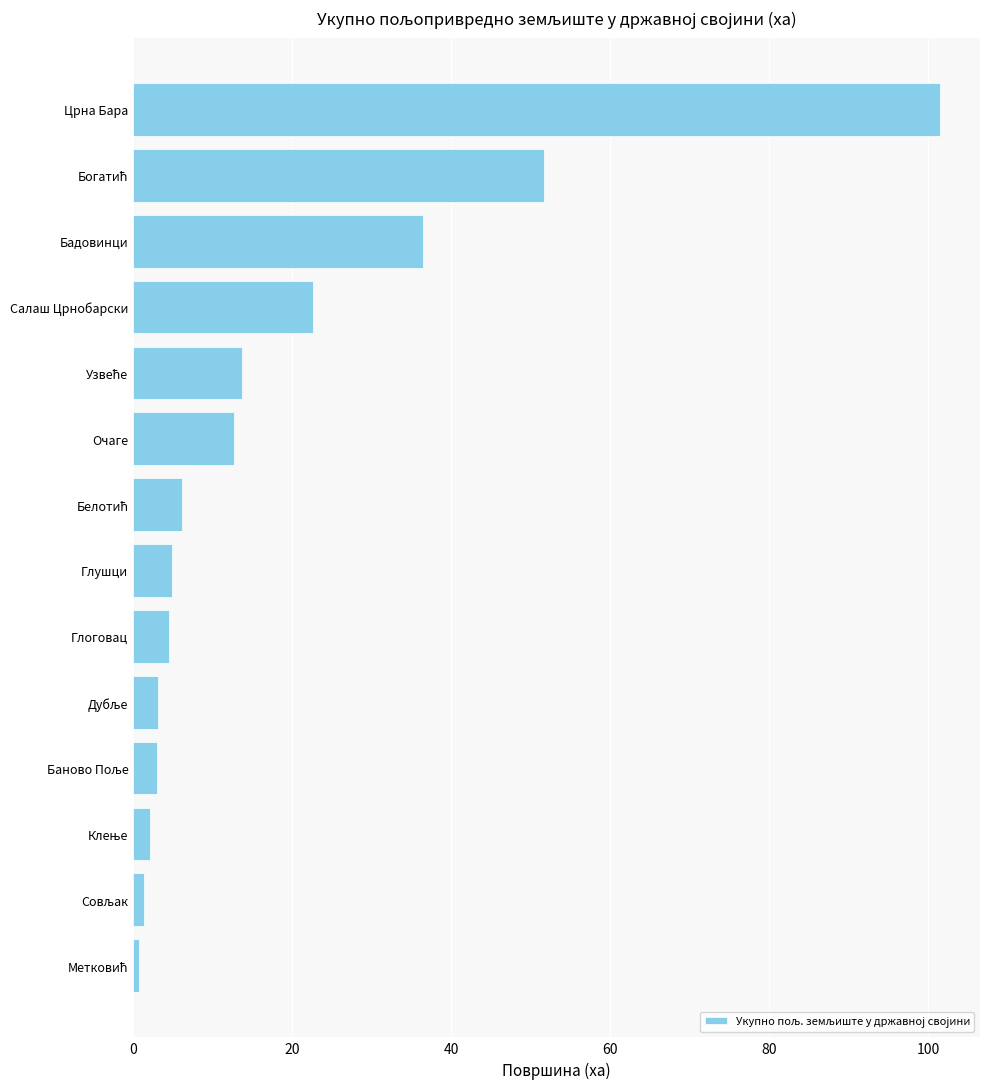

The value at Бадовинци is 36.5. True or false?

True